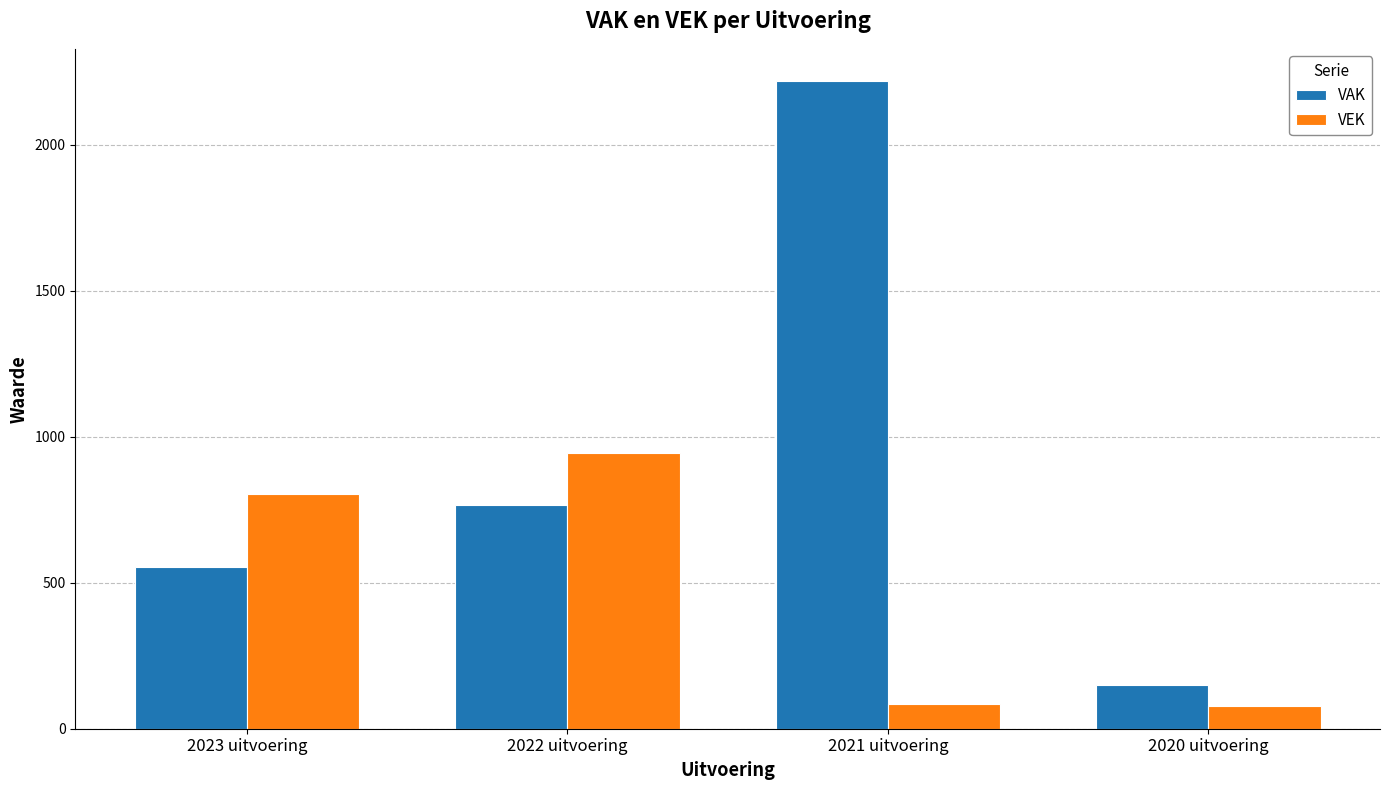

What is the value of the VAK bar at the 1st from the left?

555